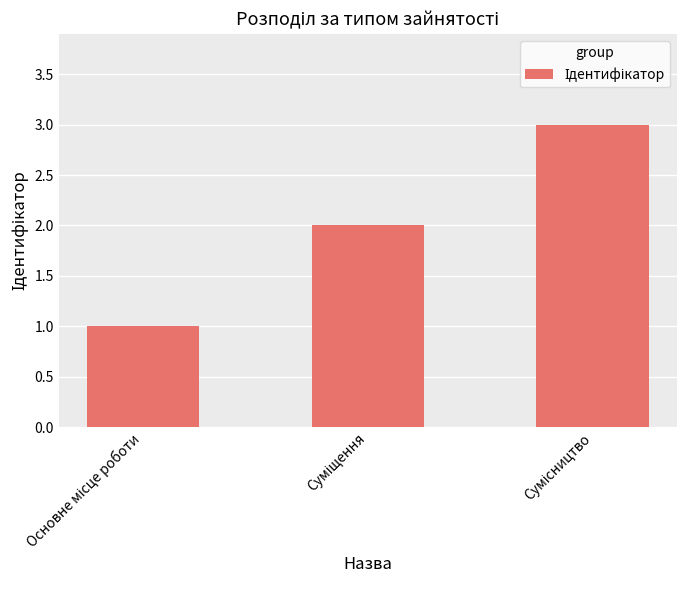

What is the sum of all values?

6